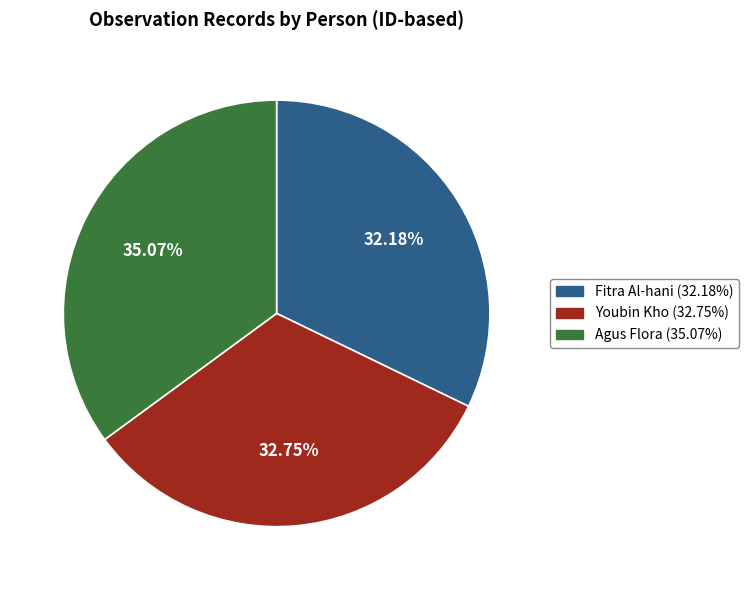

Is it true that Agus Flora is 35% of the pie?

True